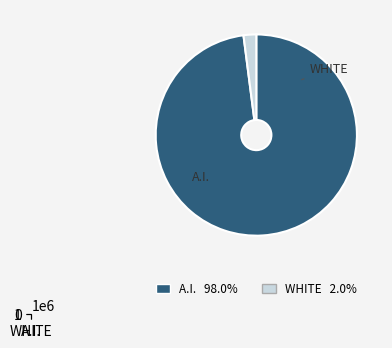

What is the smallest slice in the pie chart?

WHITE